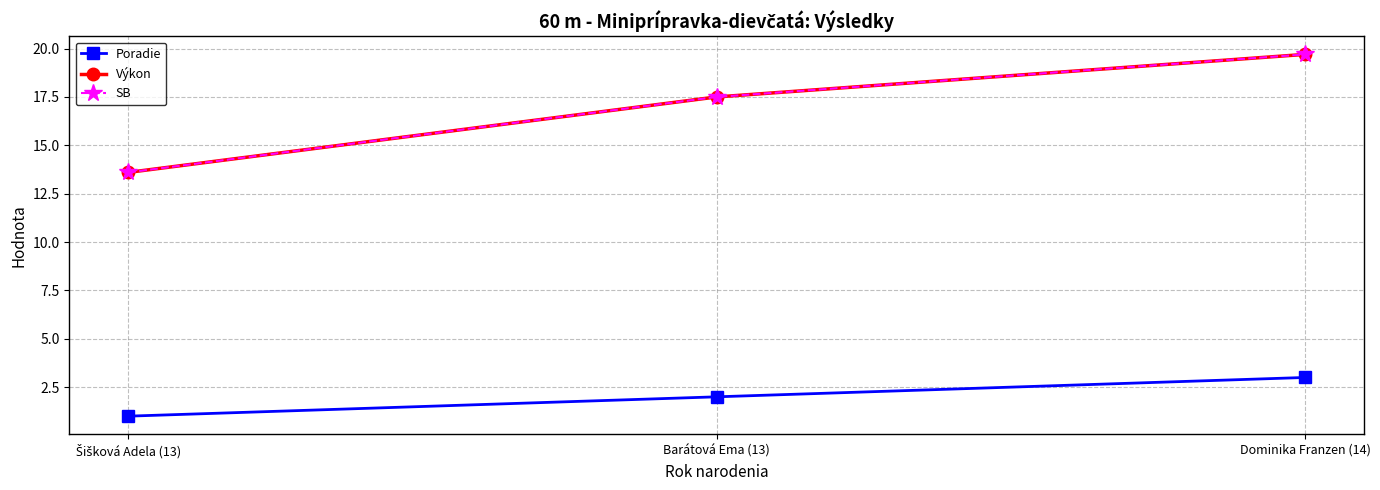

Which category has the lowest value in the Výkon series?

Šišková Adela (13)